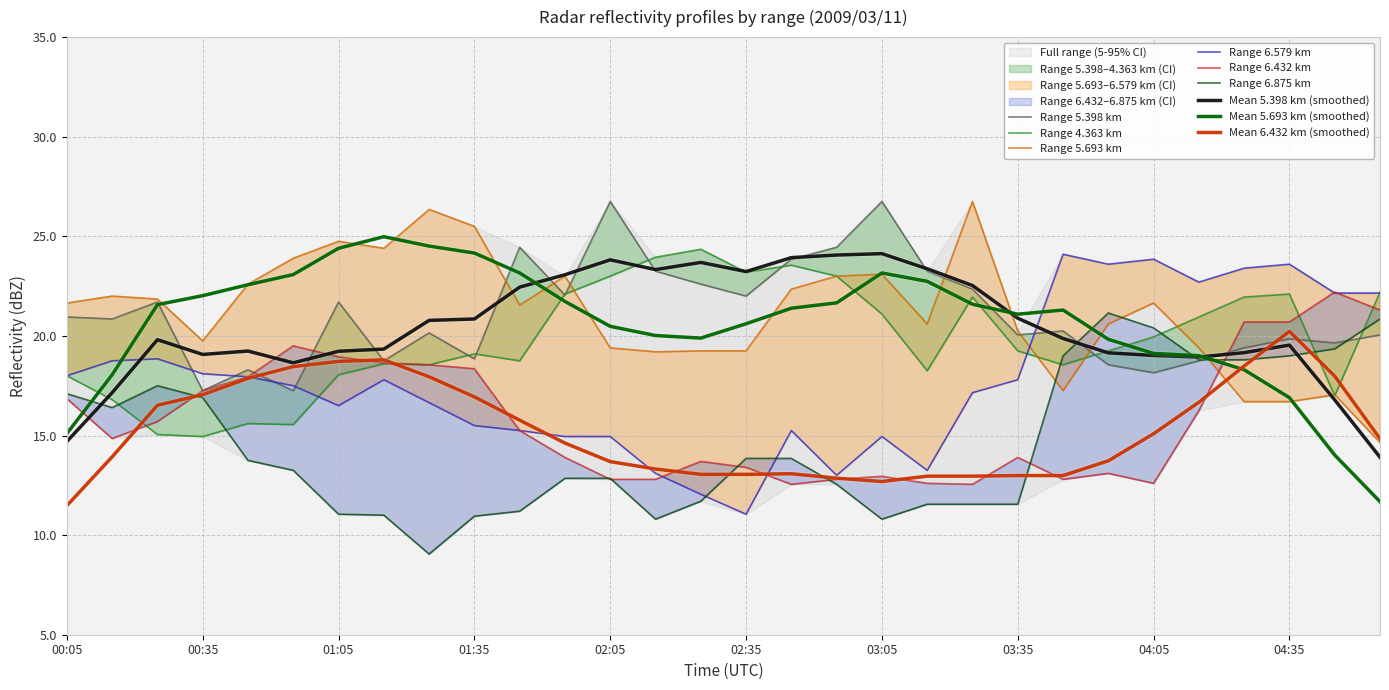

Where do 6.579 and 5.693 first cross each other?

03:35 and 03:45